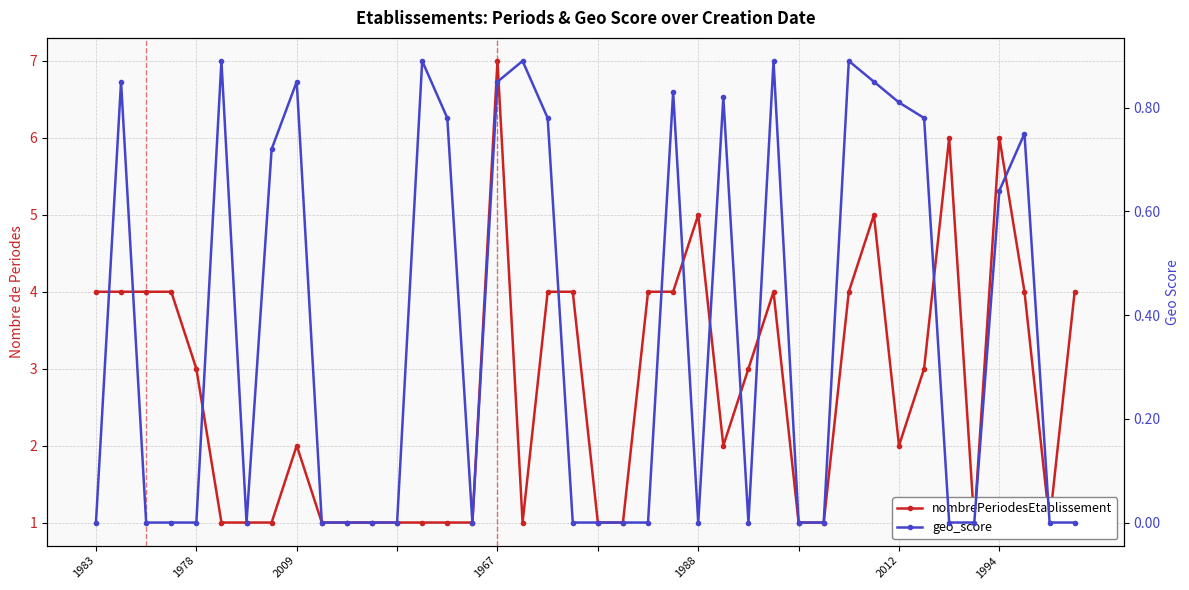

At how many categories does at least one series exceed 0?

40